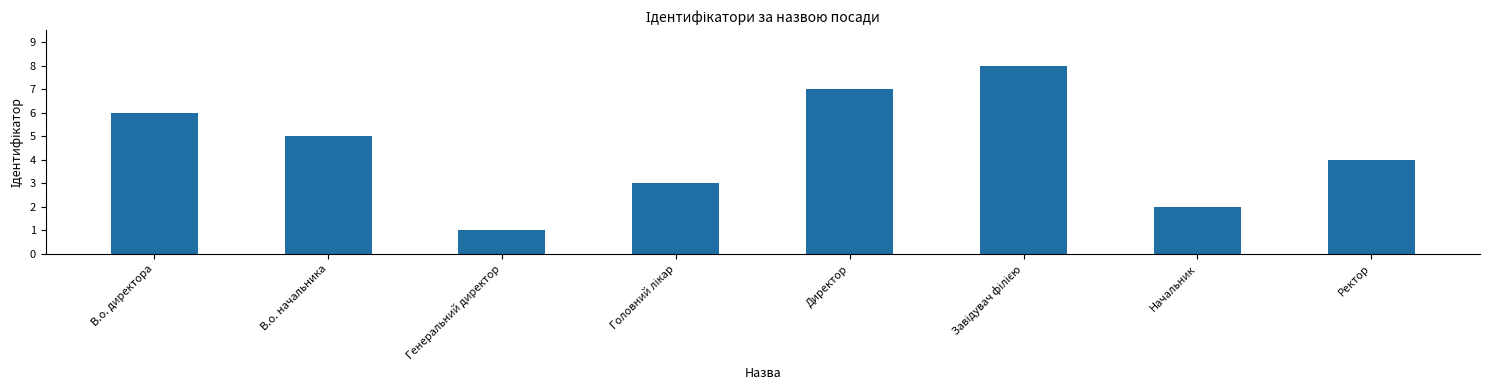

Count the values in the range 3 to 7.

5